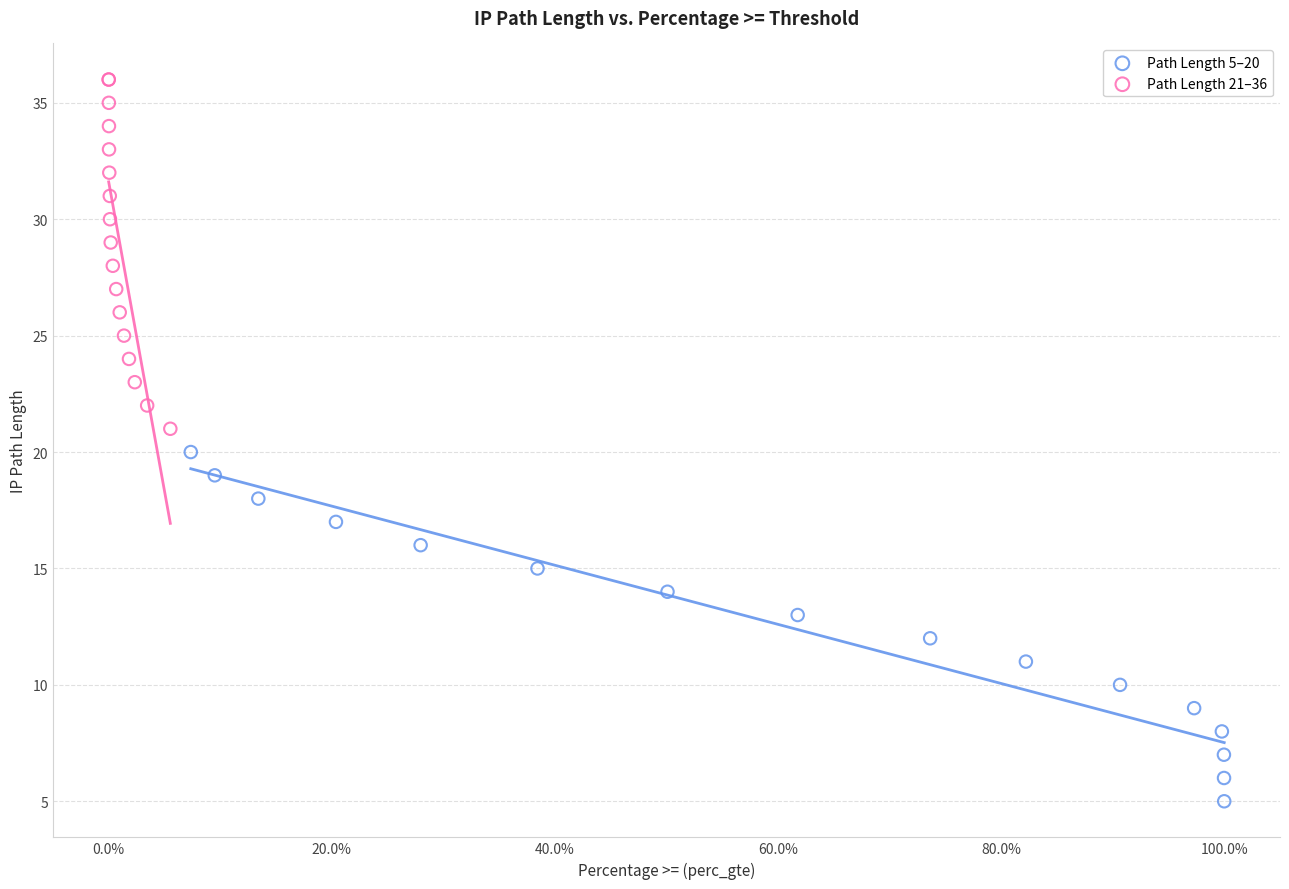

Which series reaches the maximum Y coordinate?

Path Length 21–36